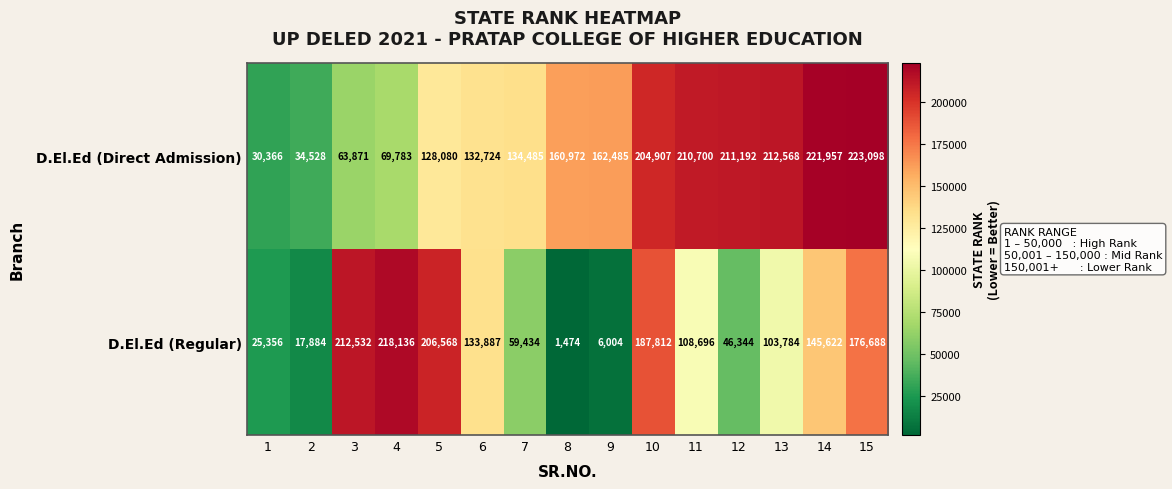

Count the number of data series in this chart.

2